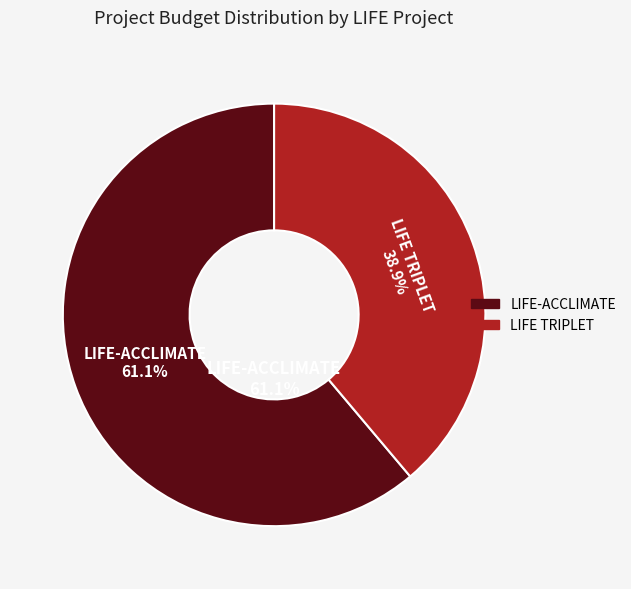

To the nearest percent, what is the difference between the LIFE TRIPLET and LIFE-ACCLIMATE slice percentages?

22%